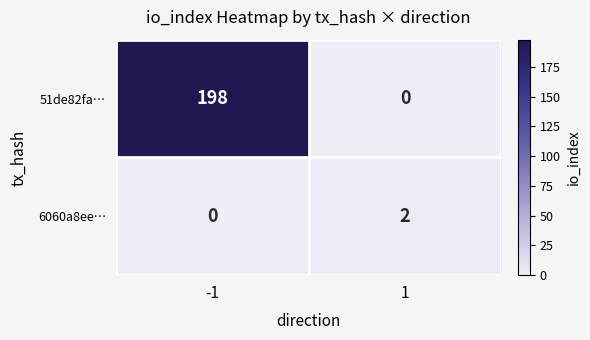

At which category is the sum across all series the highest?

-1